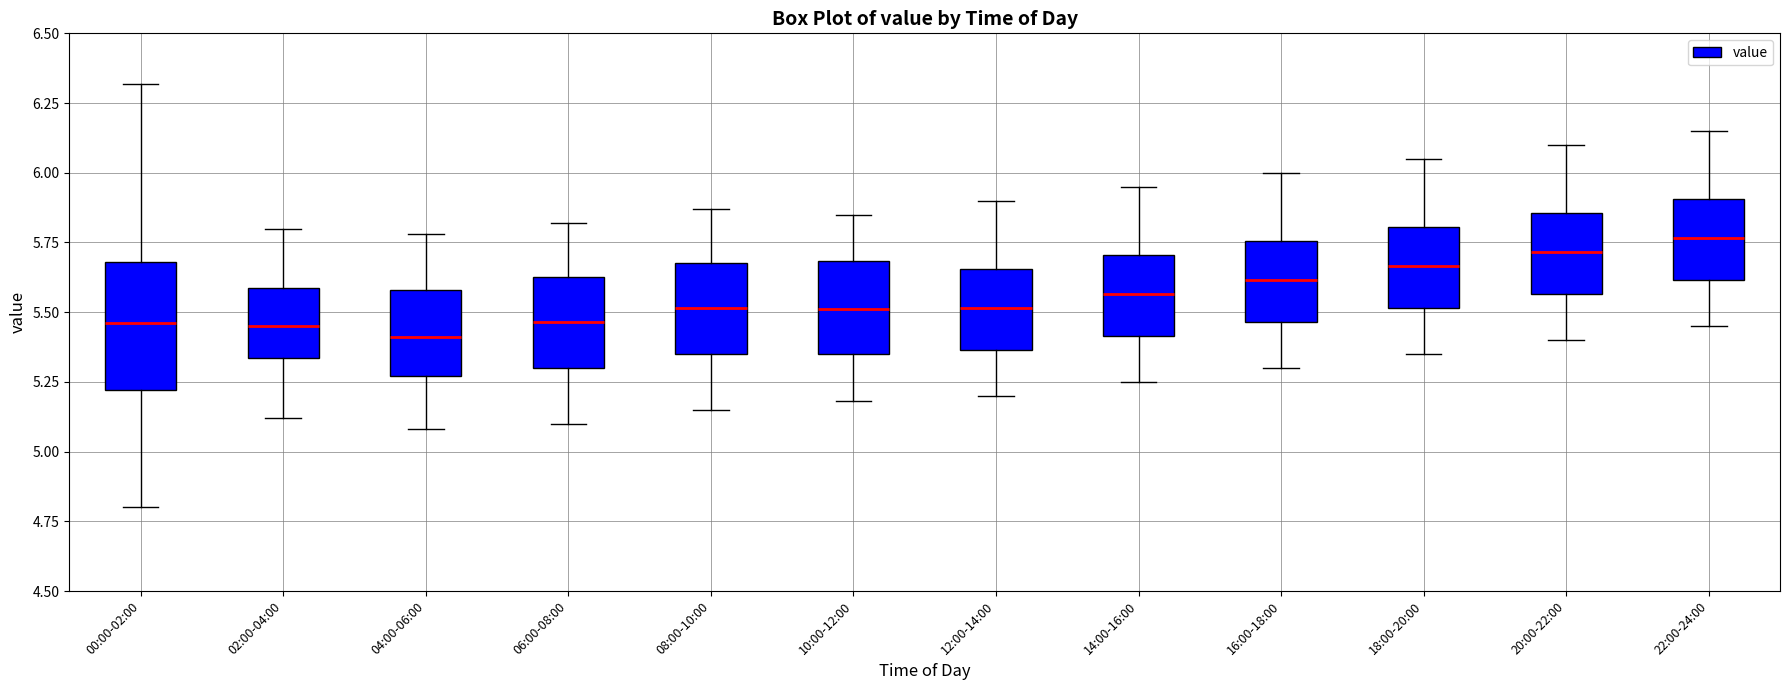

Reading left to right, transcribe this box plot: for each box, give where its median line is, the range the box spans, and where its two whiskers end, as read against the y-axis. The values are not printed on the chart, so give them approximately, as read against the axis.

00:00-02:00: median 5.45, box 5.20 to 5.70, whiskers 4.80 to 6.30
02:00-04:00: median 5.45, box 5.35 to 5.60, whiskers 5.10 to 5.80
04:00-06:00: median 5.40, box 5.25 to 5.60, whiskers 5.10 to 5.80
06:00-08:00: median 5.45, box 5.30 to 5.65, whiskers 5.10 to 5.80
08:00-10:00: median 5.50, box 5.35 to 5.70, whiskers 5.15 to 5.85
10:00-12:00: median 5.50, box 5.35 to 5.70, whiskers 5.20 to 5.85
12:00-14:00: median 5.50, box 5.35 to 5.65, whiskers 5.20 to 5.90
14:00-16:00: median 5.55, box 5.40 to 5.70, whiskers 5.25 to 5.95
16:00-18:00: median 5.60, box 5.45 to 5.75, whiskers 5.30 to 6.00
18:00-20:00: median 5.65, box 5.50 to 5.80, whiskers 5.35 to 6.05
20:00-22:00: median 5.70, box 5.55 to 5.85, whiskers 5.40 to 6.10
22:00-24:00: median 5.75, box 5.60 to 5.90, whiskers 5.45 to 6.15